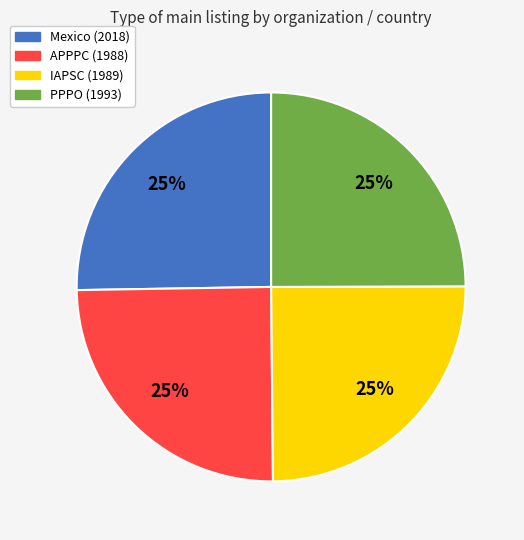

To the nearest percent, what is the average slice percentage?

25%